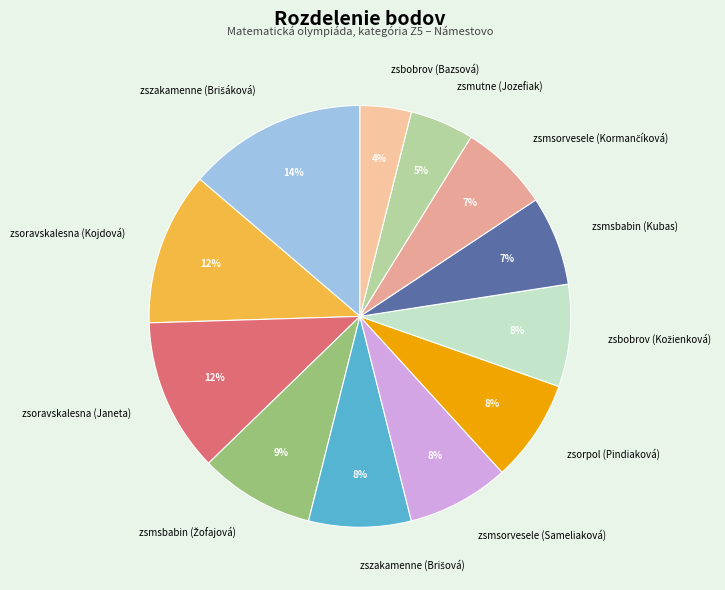

Is there any slice that represents more than half of the pie?

No